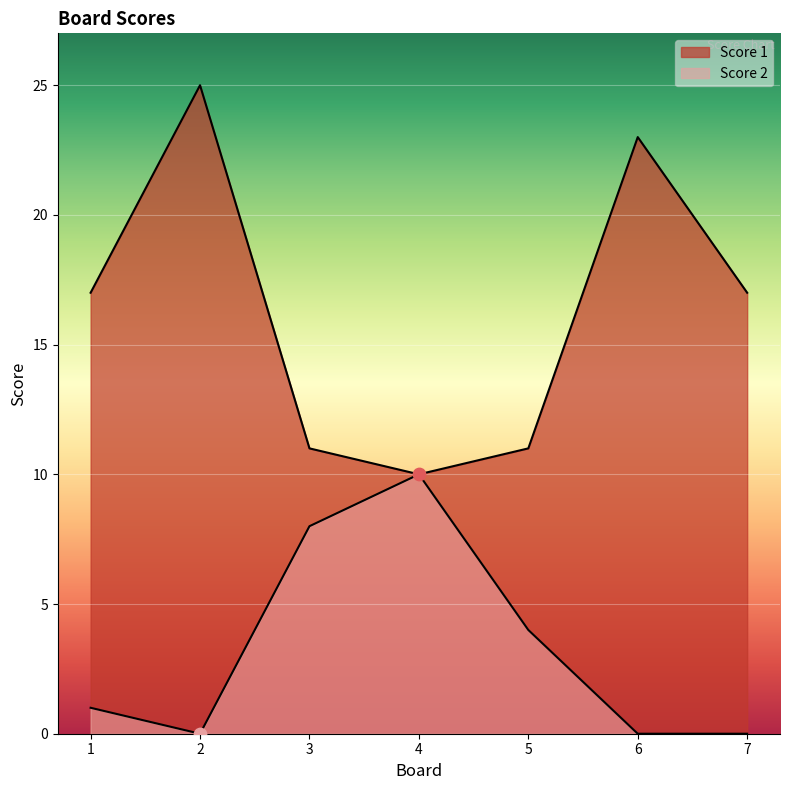

What are all the series names shown in the legend?

Score 1, Score 2